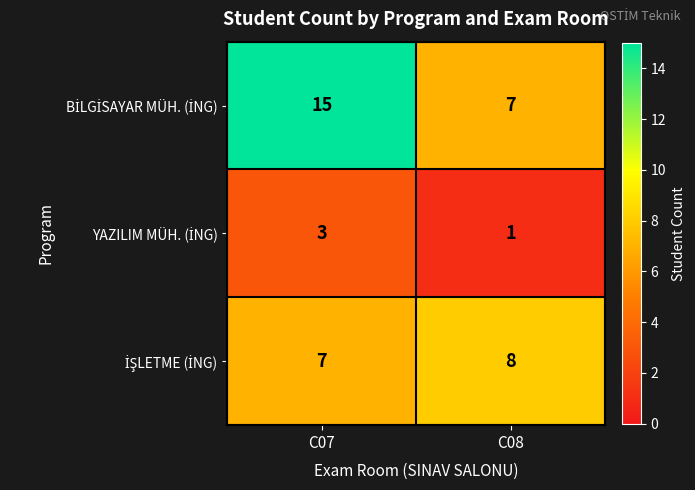

What is the lowest value of the YAZILIM MÜH. (İNG) series?

1